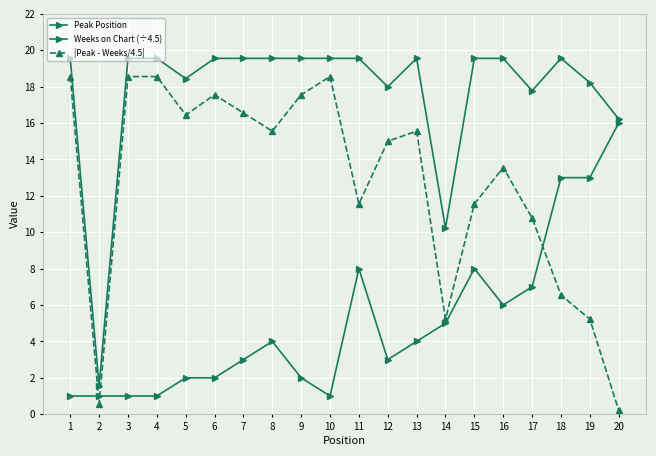

How many distinct data groups are displayed?

3